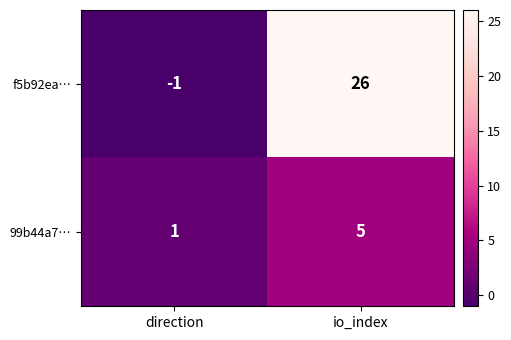

Reading left to right, list all the values displayed in this chart.

f5b92ea…: -1	26
99b44a7…: 1	5